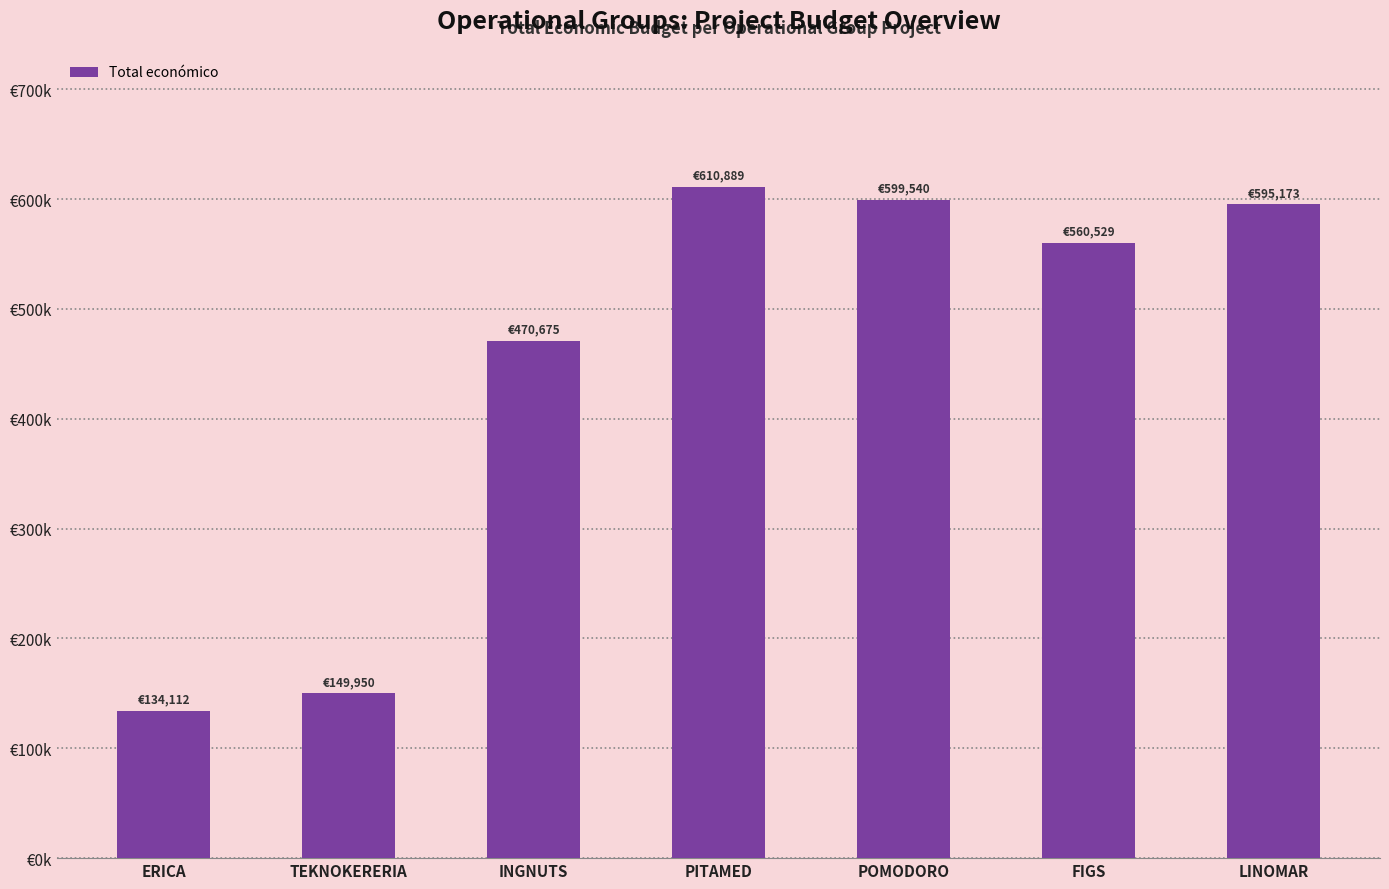

What is the difference between the maximum and minimum values?

476777